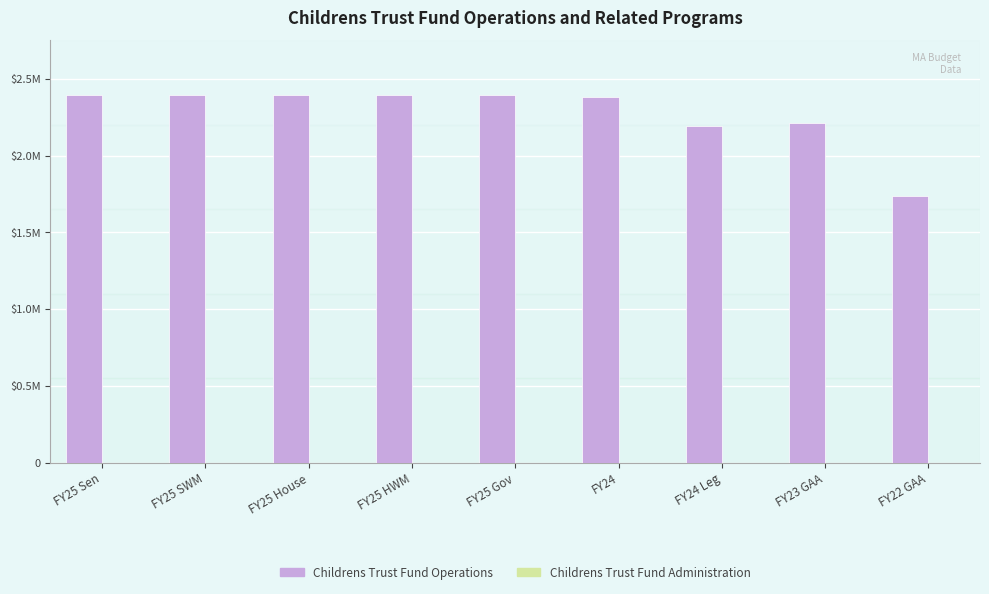

Does the chart contain any negative values?

No